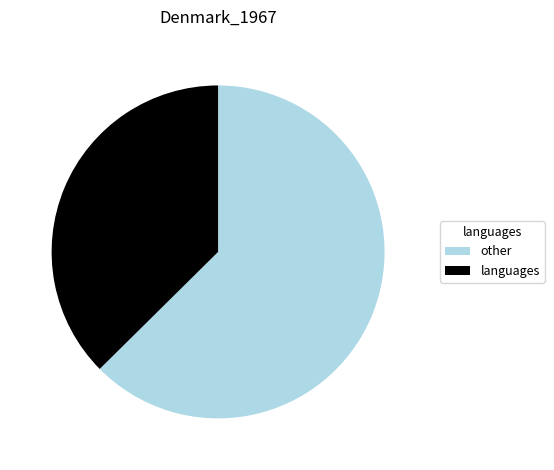

True or false: other accounts for 73% of the total.

False